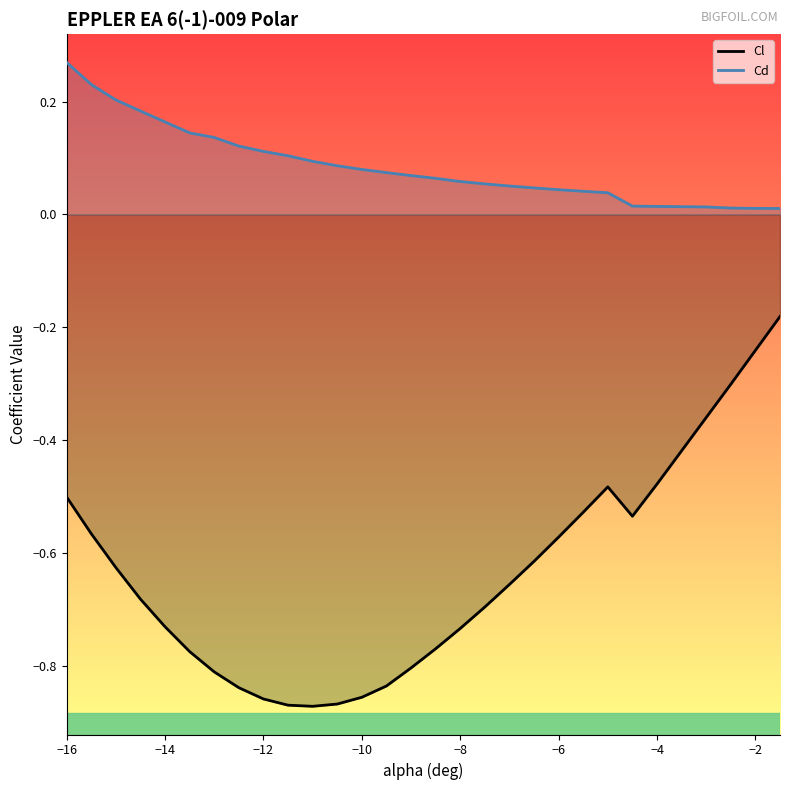

How many series are shown in this chart?

2